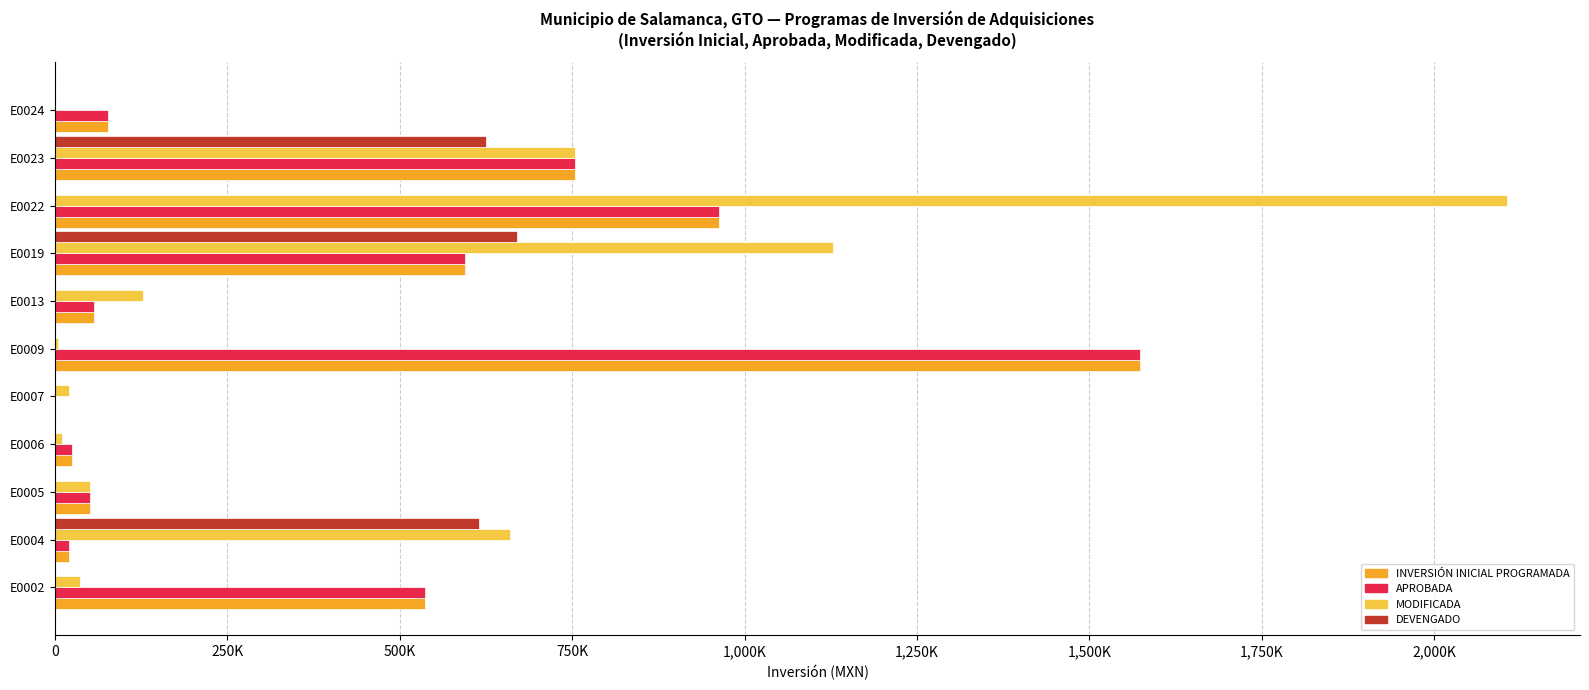

What is the maximum value for APROBADA?

1573000